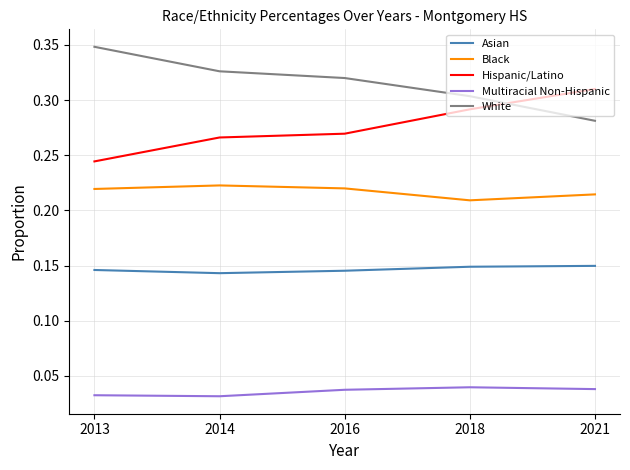

Which series has the largest total across all categories?

White